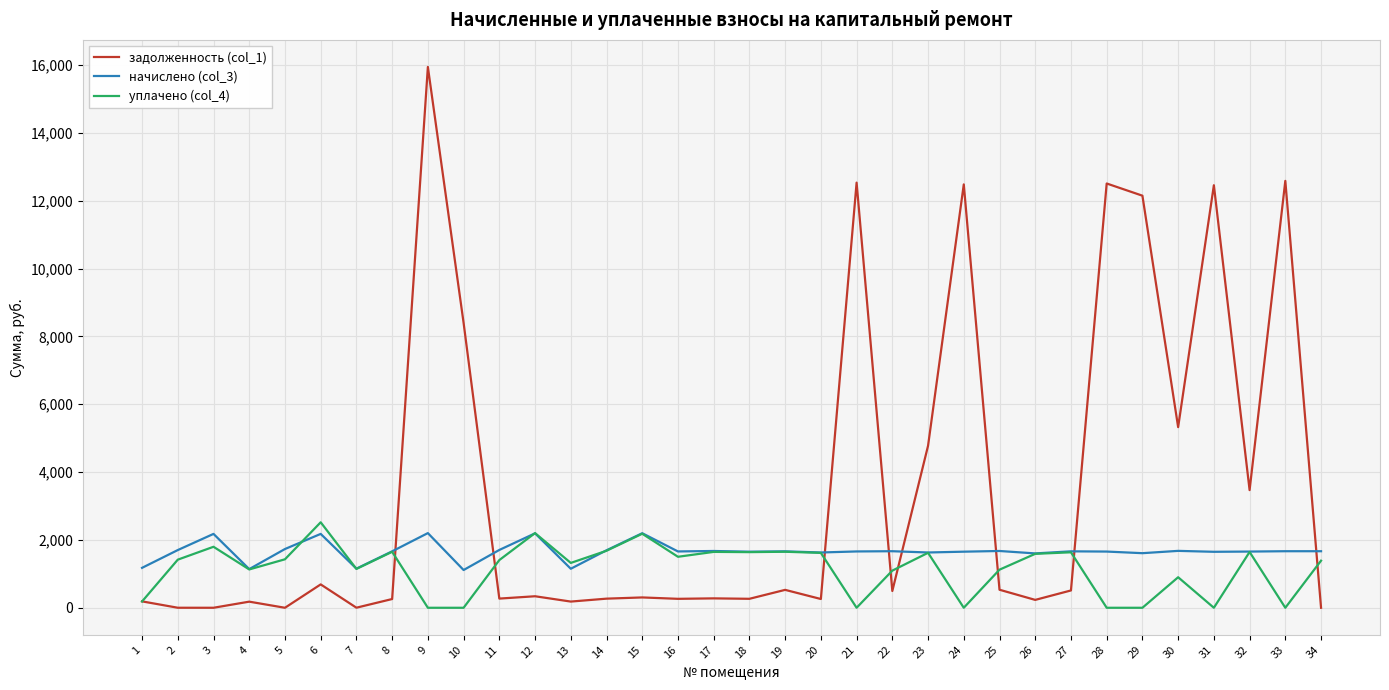

At which label is задолженность (col_1) closest to 7970?

10